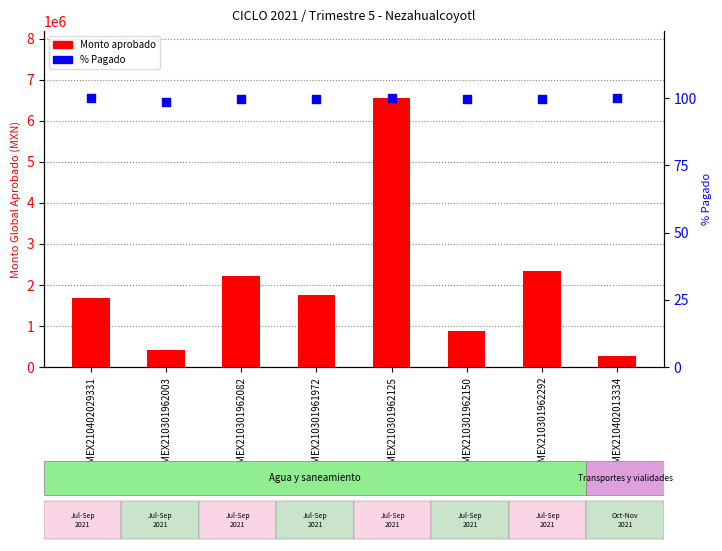

Which series reaches the maximum Y coordinate?

MONTO_GLOBAL_APROBADO